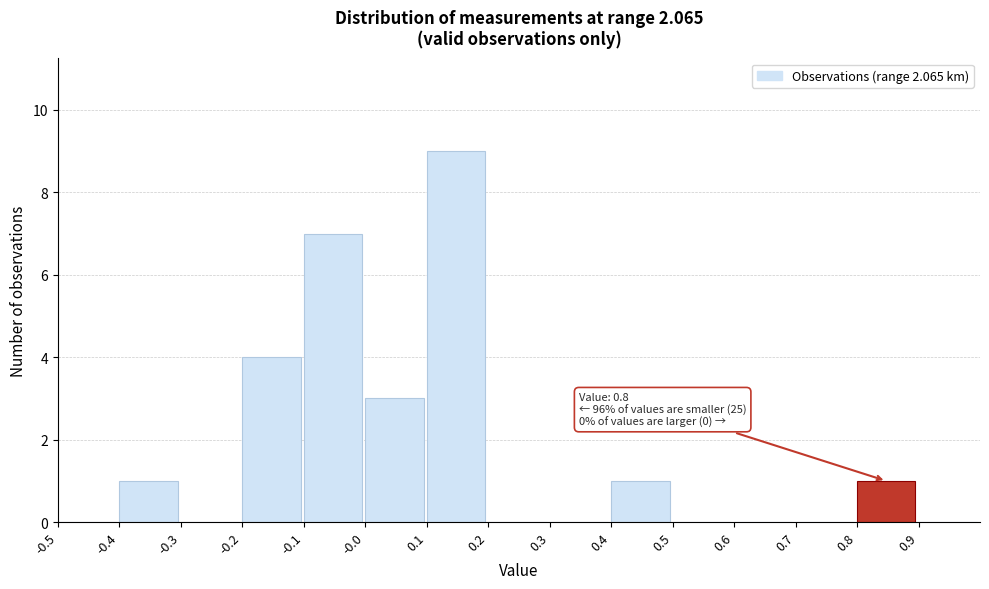

Reading left to right, what are all the values shown in this chart?

-0.5=0	-0.4=1	-0.3=0	-0.2=4	-0.1=7	-0.0=3	0.1=9	0.2=0	0.3=0	0.4=1	0.5=0	0.6=0	0.7=0	0.8=1	0.9=0